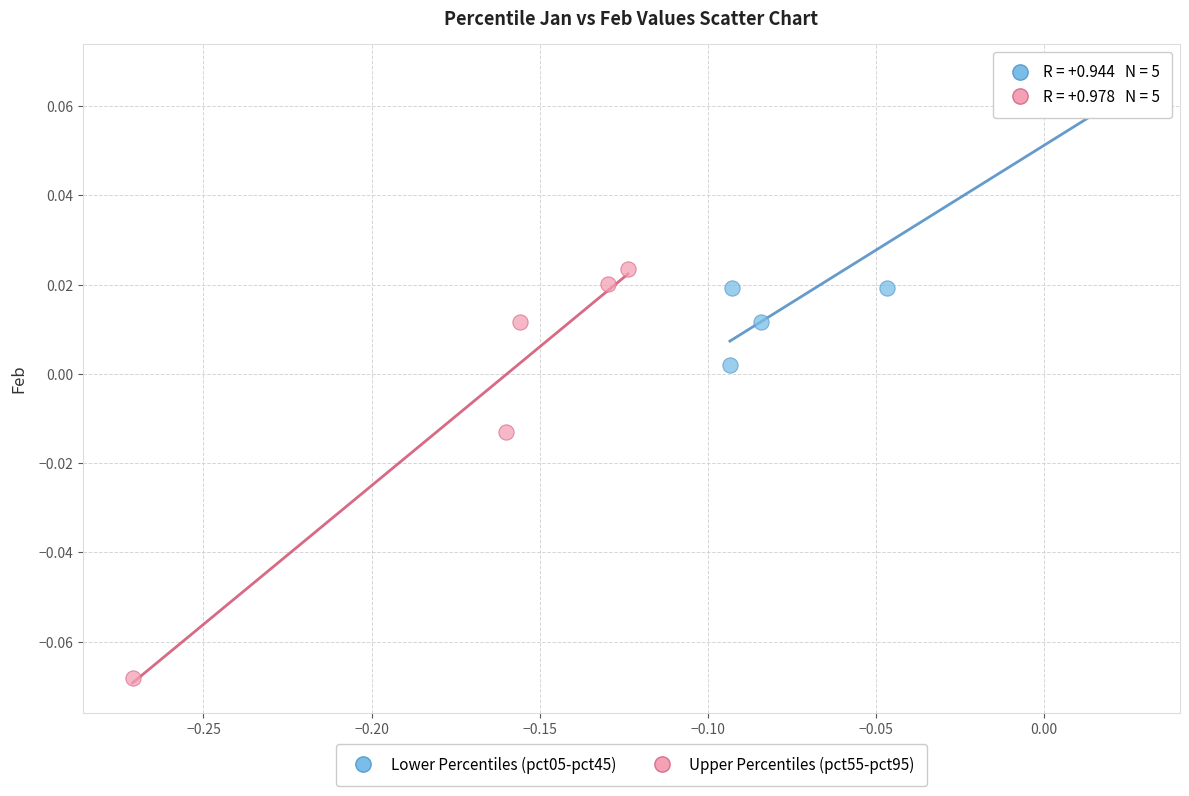

Which series reaches the maximum Y coordinate?

Lower Percentiles (pct05-pct45)